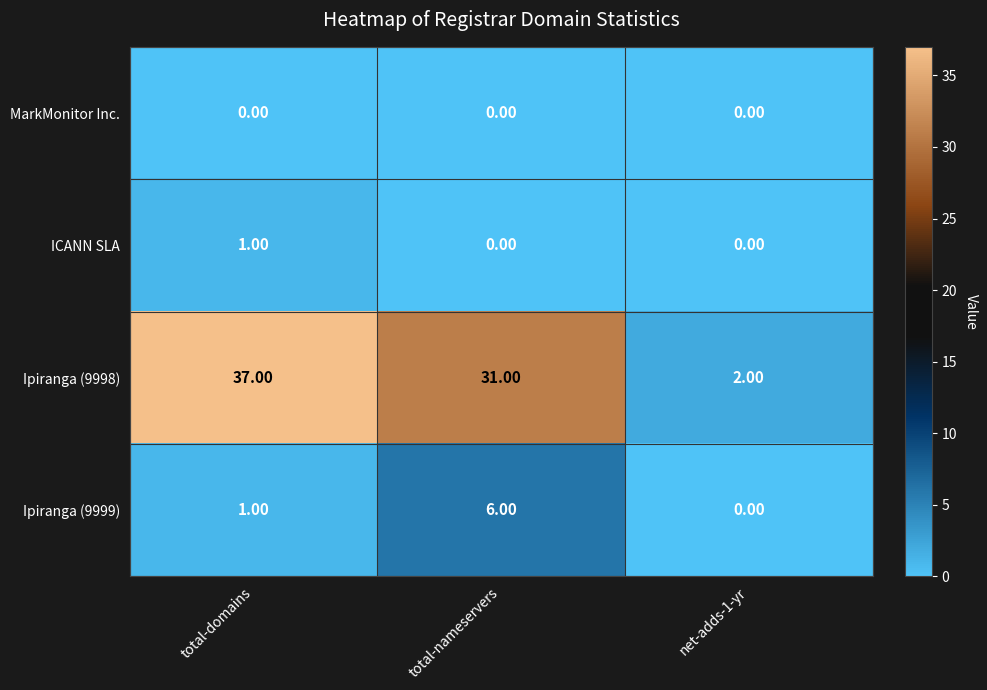

Between total-domains and net-adds-1-yr, which series saw the biggest shift?

Ipiranga (9998)